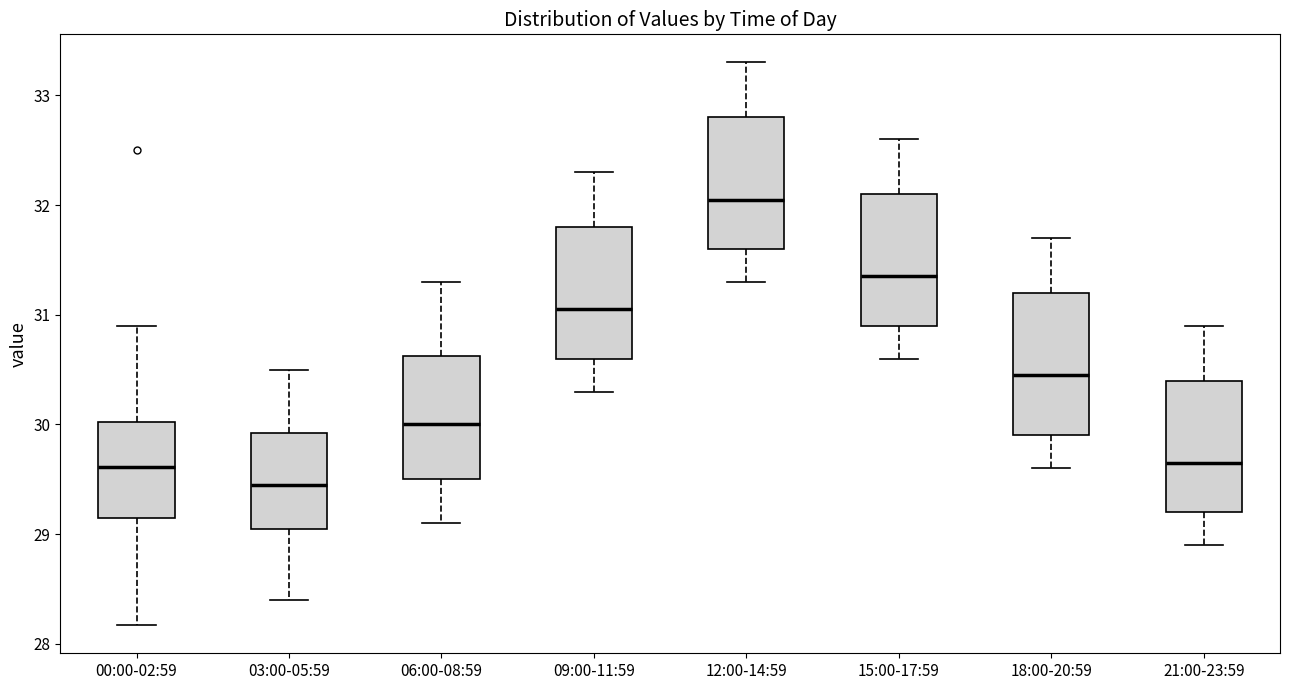

Where does the lower whisker of the box for 12:00-14:59 end on the y-axis? The values are not printed on the chart, so give them approximately, as read against the axis.

31.3